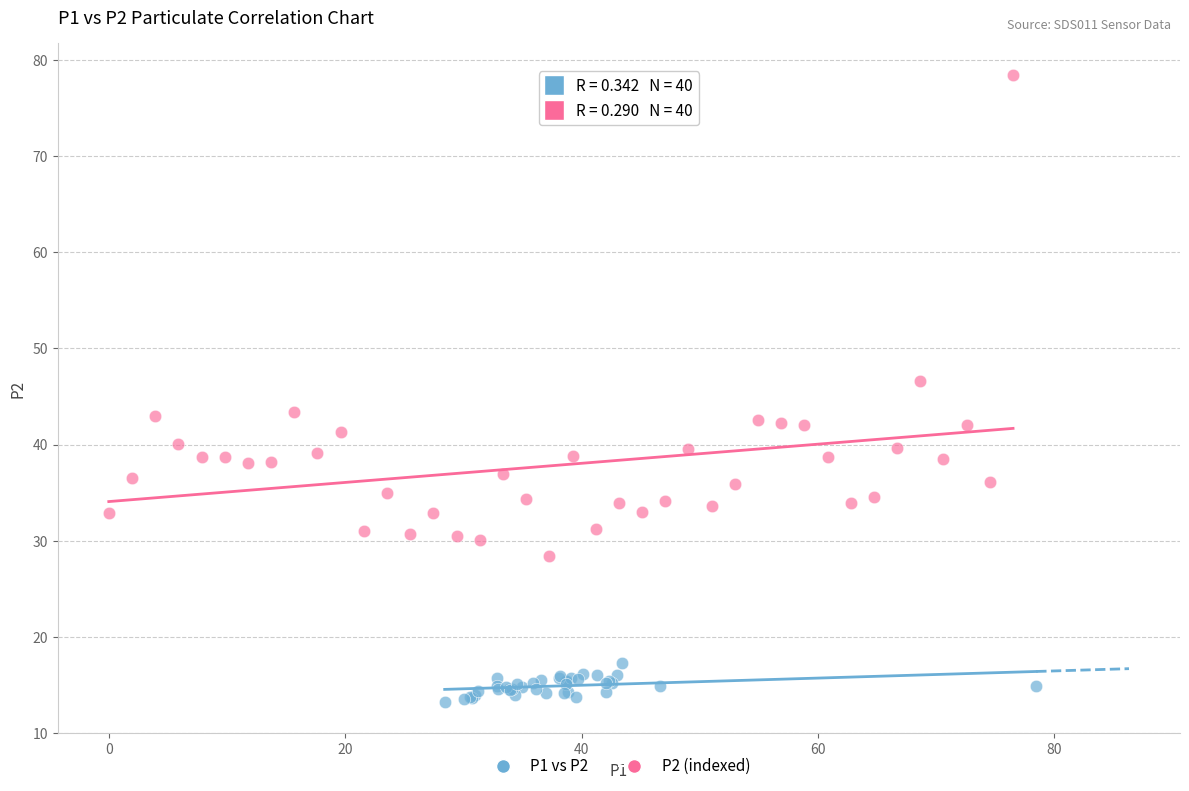

Which series contains the highest Y value?

P2 (indexed)